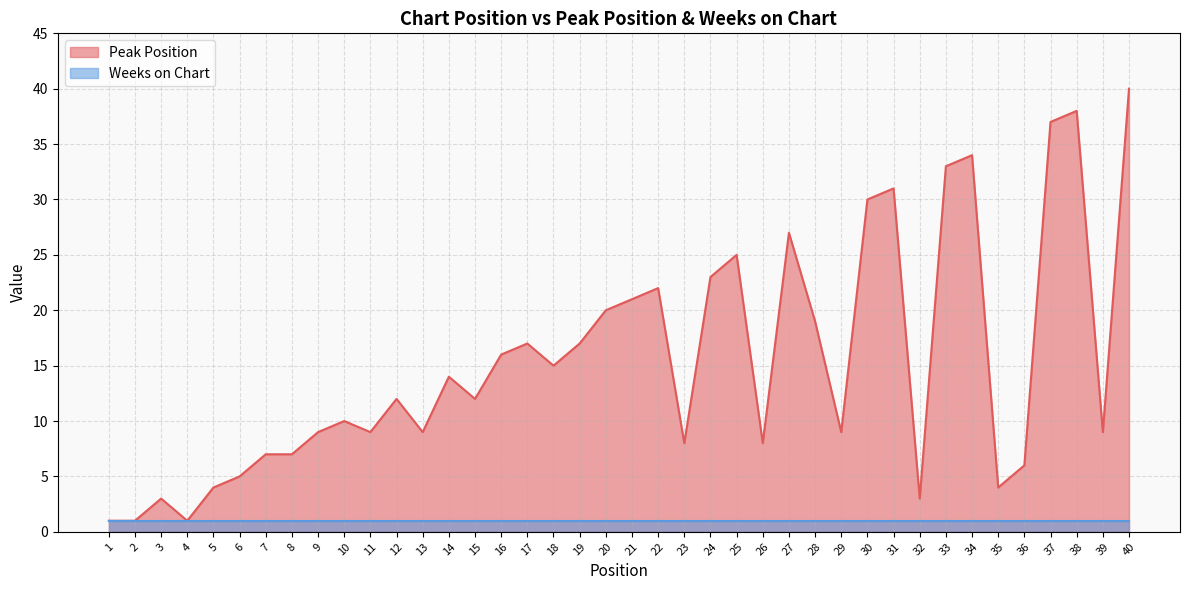

Reading right to left, extract all data points from this chart.

40=40	39=9	38=38	37=37	36=6	35=4	34=34	33=33	32=3	31=31	30=30	29=9	28=19	27=27	26=8	25=25	24=23	23=8	22=22	21=21	20=20	19=17	18=15	17=17	16=16	15=12	14=14	13=9	12=12	11=9	10=10	9=9	8=7	7=7	6=5	5=4	4=1	3=3	2=1	1=1